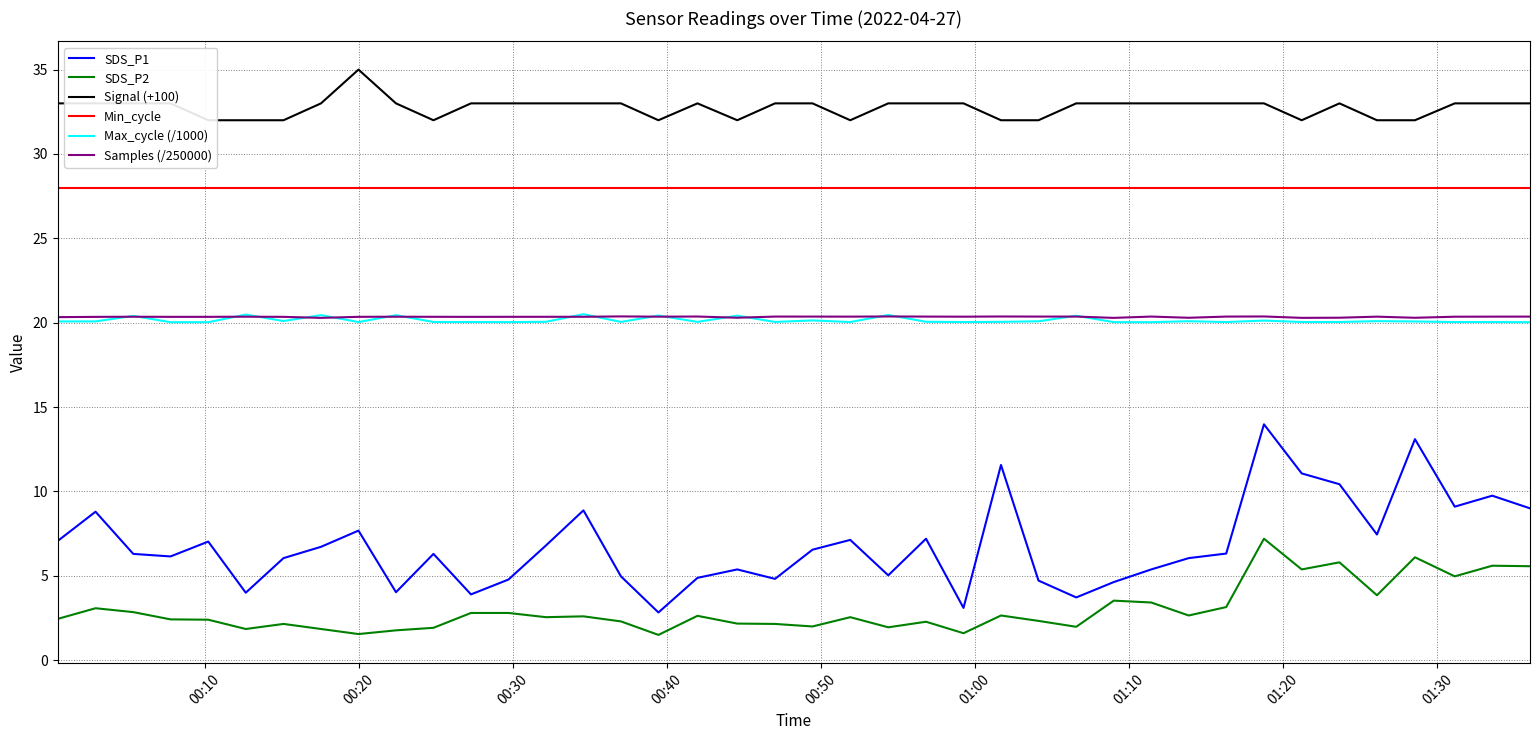

What is the lowest value of the Min_cycle series?

28.0